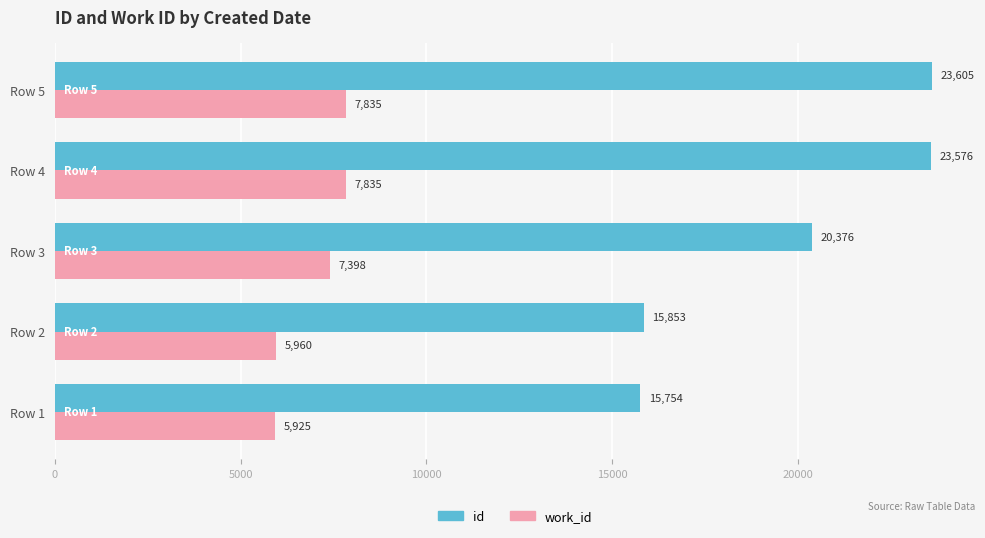

Which series has the largest total across all categories?

id